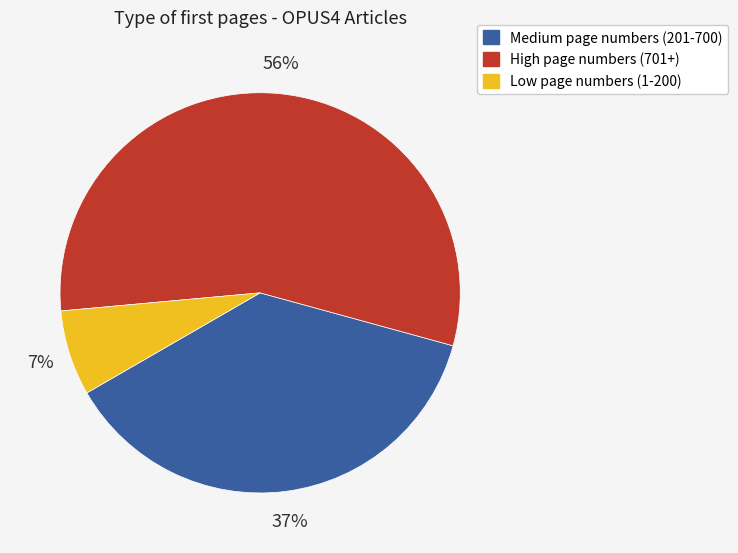

Which slice is the largest?

High page numbers (701+)